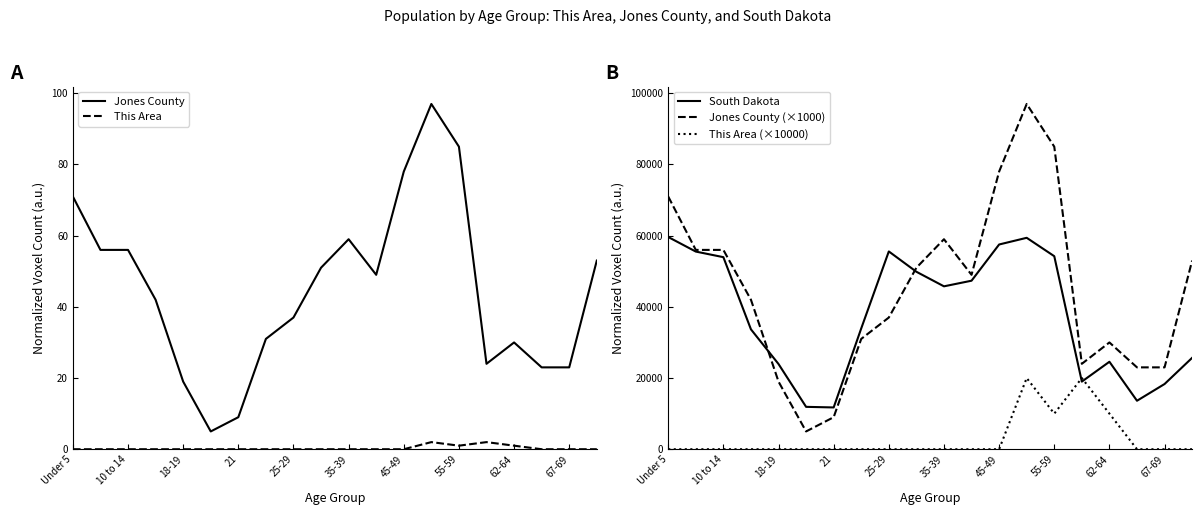

What is the maximum value for South Dakota?

59621